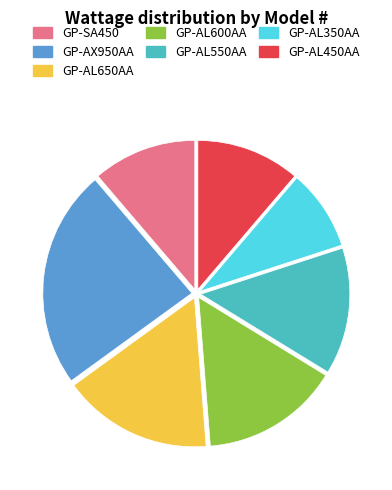

Between GP-AL350AA and GP-AX950AA, which is larger?

GP-AX950AA